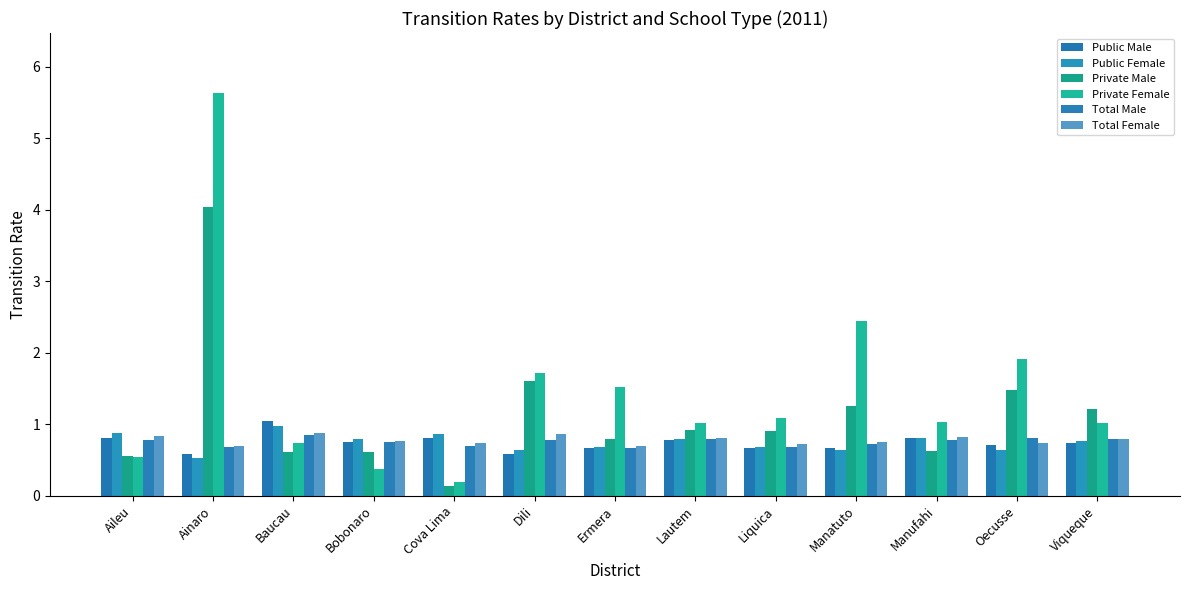

What position from the right is Dili?

8